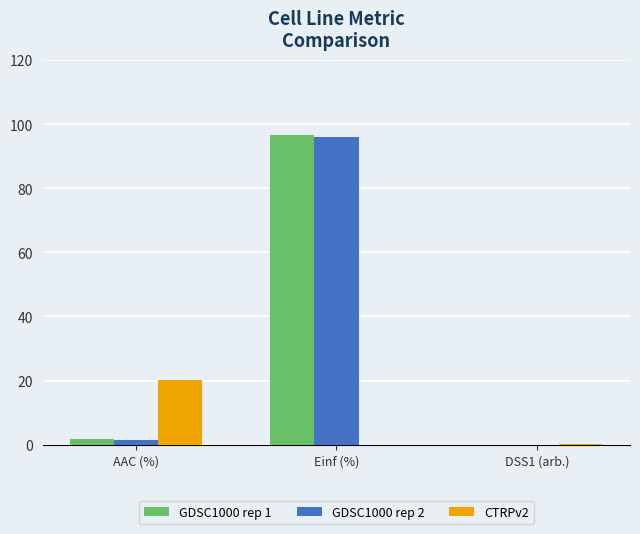

What is the sum of all GDSC1000 rep 2 values?

97.3